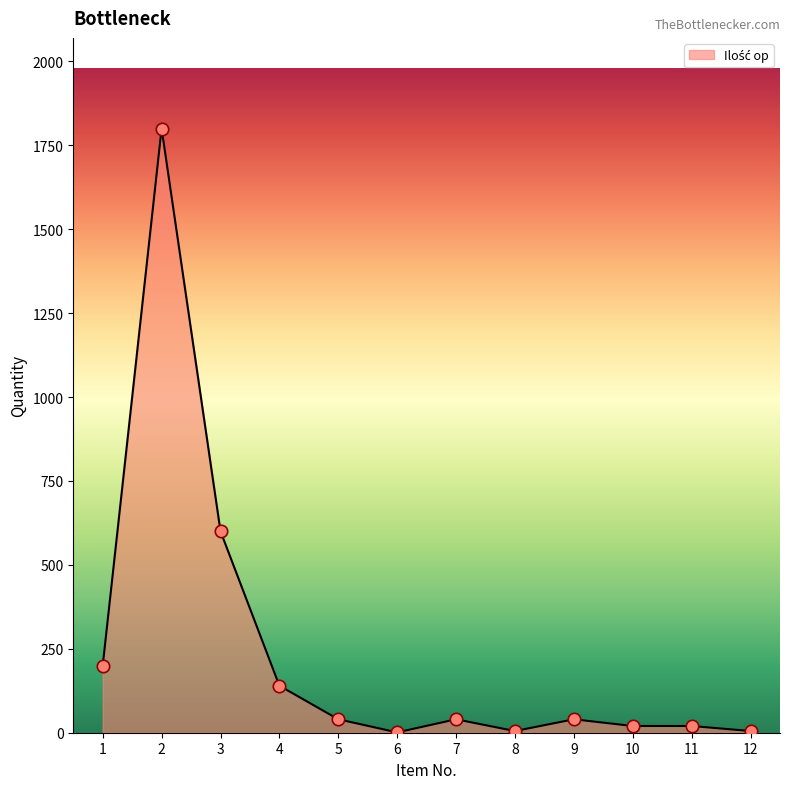

Approximately how many times larger is the value at 9 compared to 3?

0.1